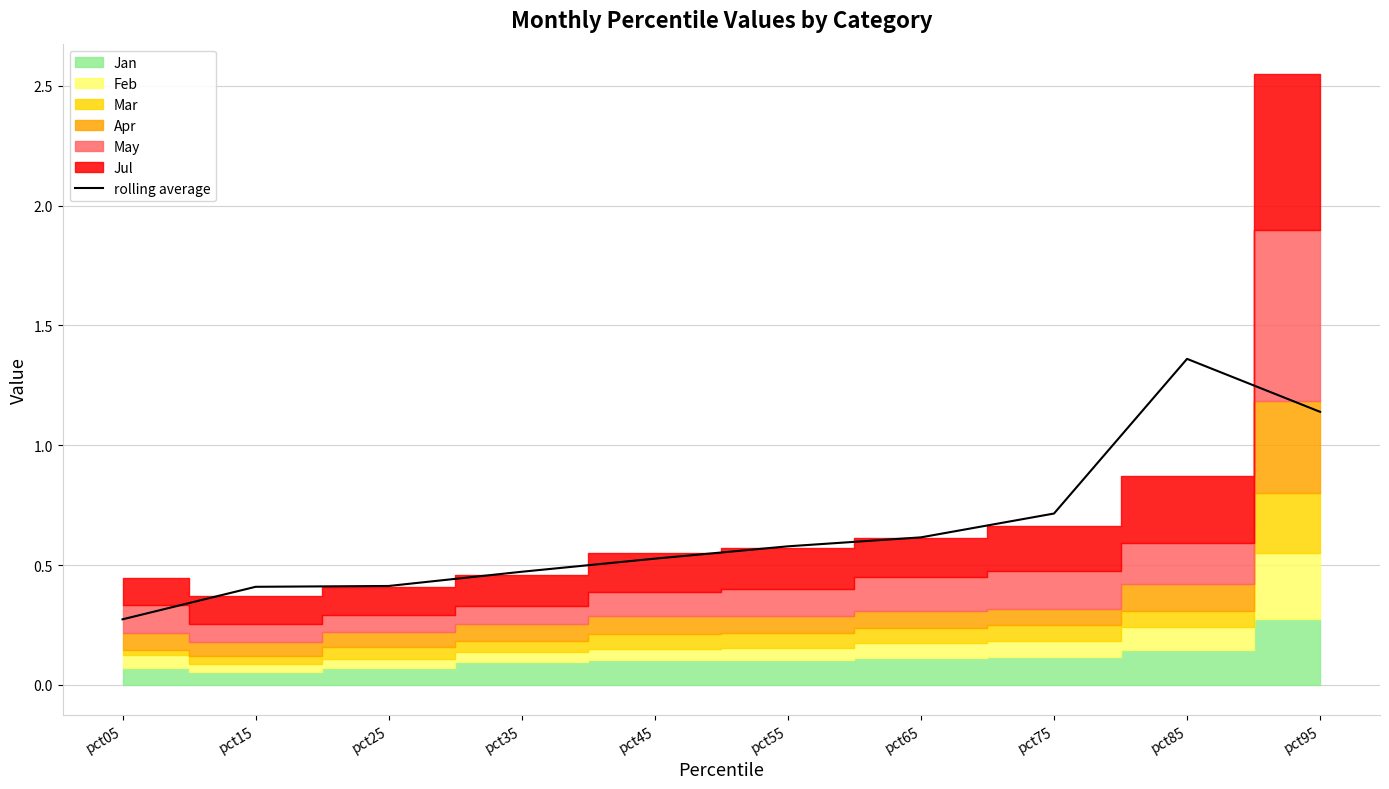

Reading left to right, transcribe all the data shown in this chart.

0.3	0.4	0.4	0.5	0.5	0.6	0.6	0.7	1.4	1.1